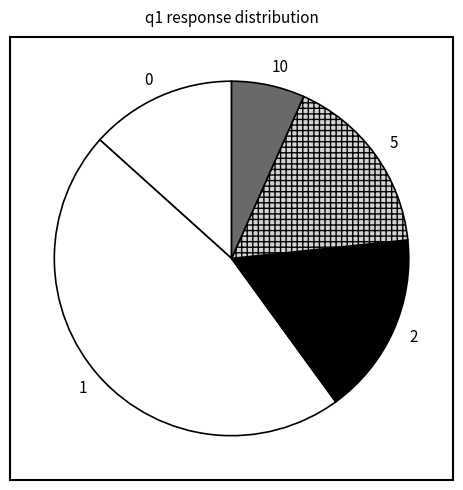

What is the ratio of the value at 5 to the value at 2?

1.0